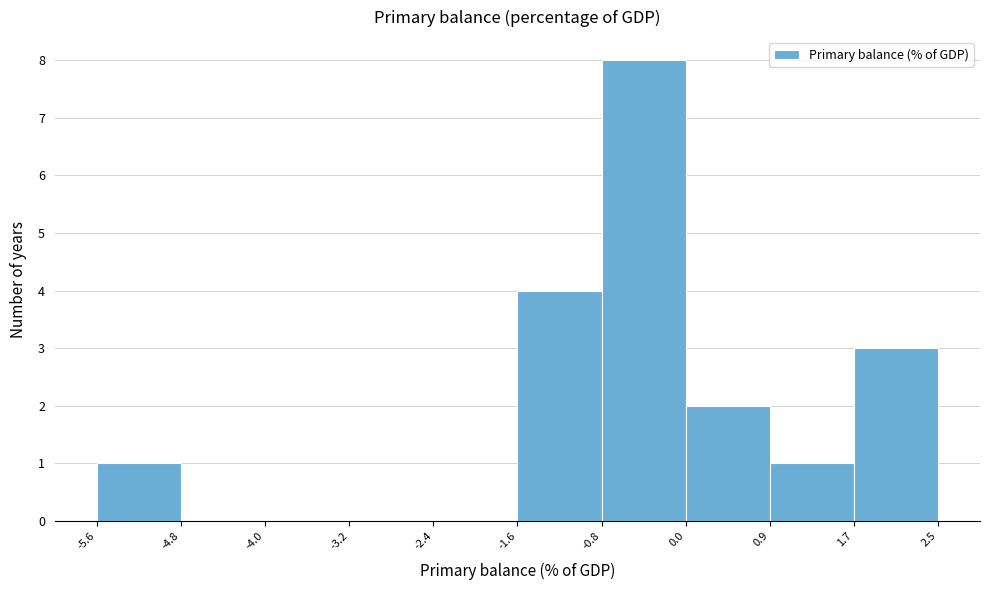

Reading left to right, transcribe this chart: for each bar, give the range it covers on the x-axis and its height. The values are not printed on the chart, so give them approximately, as read against the axis.

-5.6 to -4.8: 1
-4.8 to -4.0: 0
-4.0 to -3.2: 0
-3.2 to -2.4: 0
-2.4 to -1.6: 0
-1.6 to -0.8: 4
-0.8 to 0.0: 8
0.0 to 0.9: 2
0.9 to 1.7: 1
1.7 to 2.5: 3